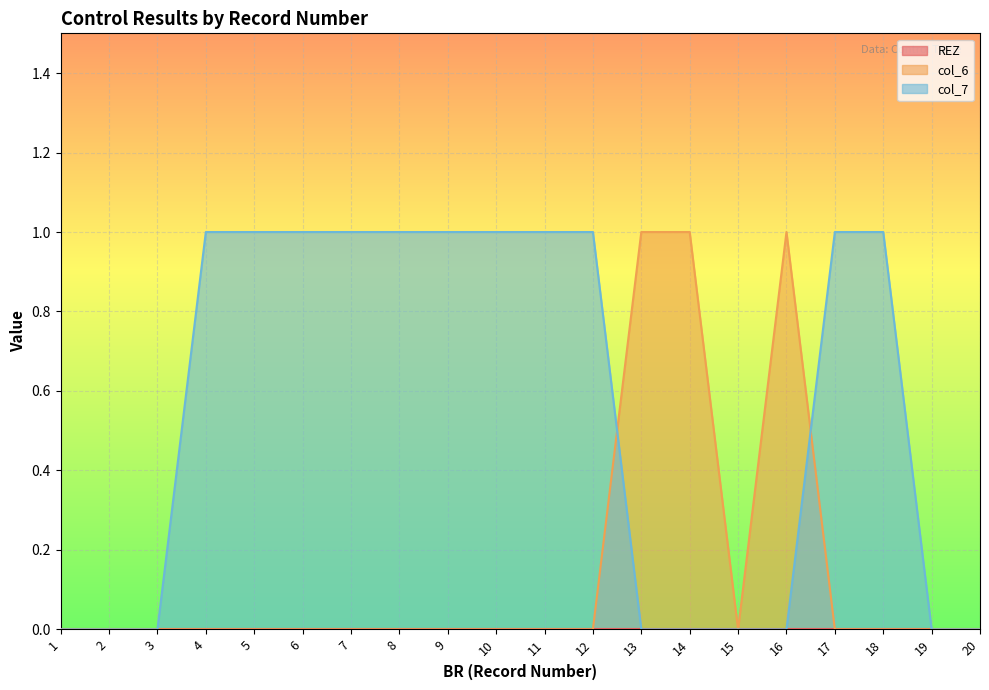

At which label is col_6 closest to 0?

1